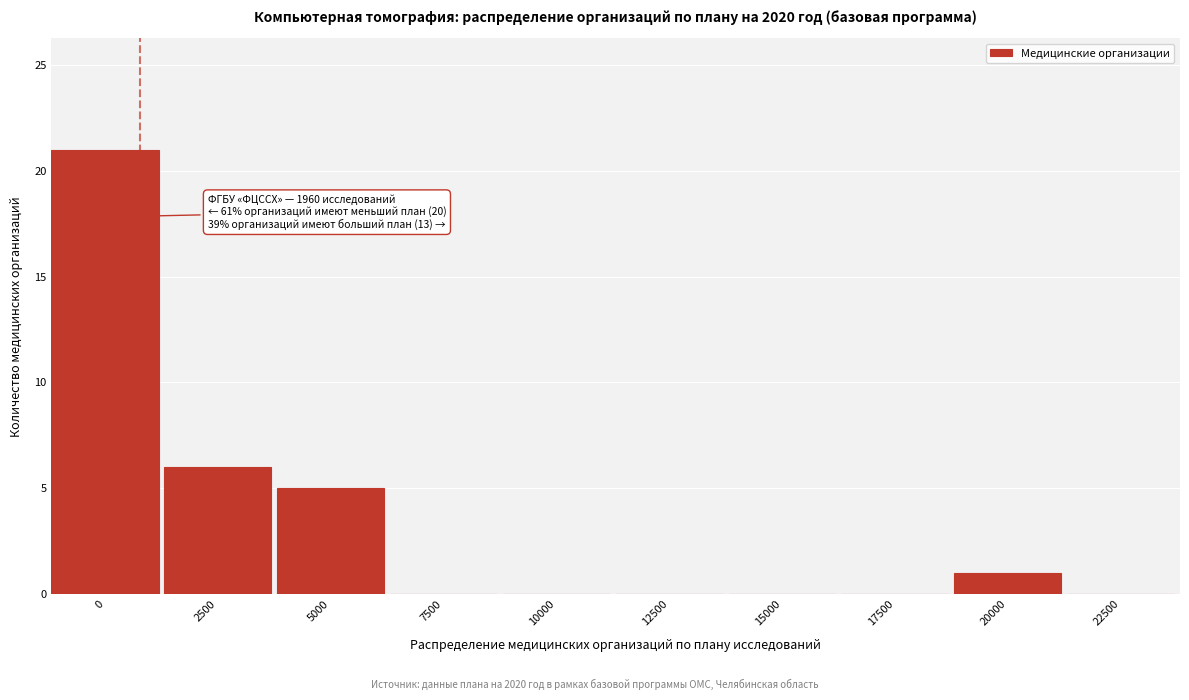

Reading left to right, list all the values displayed in this chart.

0=21	2500=6	5000=5	7500=0	10000=0	12500=0	15000=0	17500=0	20000=1	22500=0